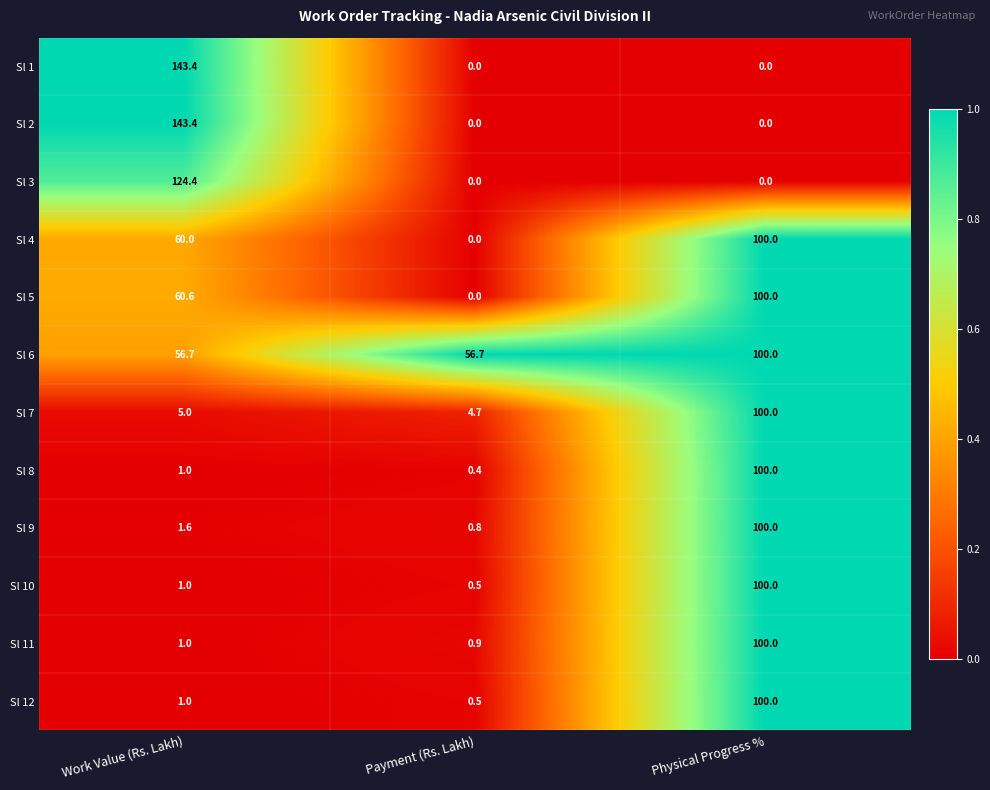

What is the difference between the highest and lowest values at Physical Progress %?

100.0